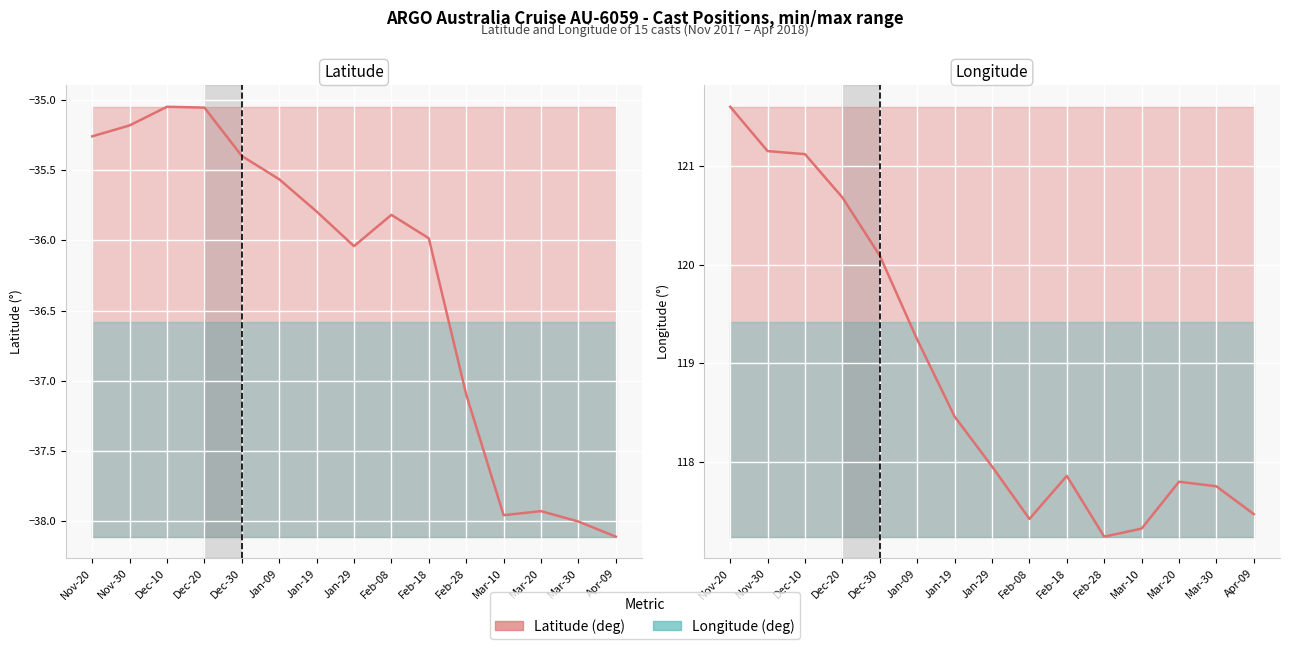

Which series has the largest total across all categories?

Longitude (deg)